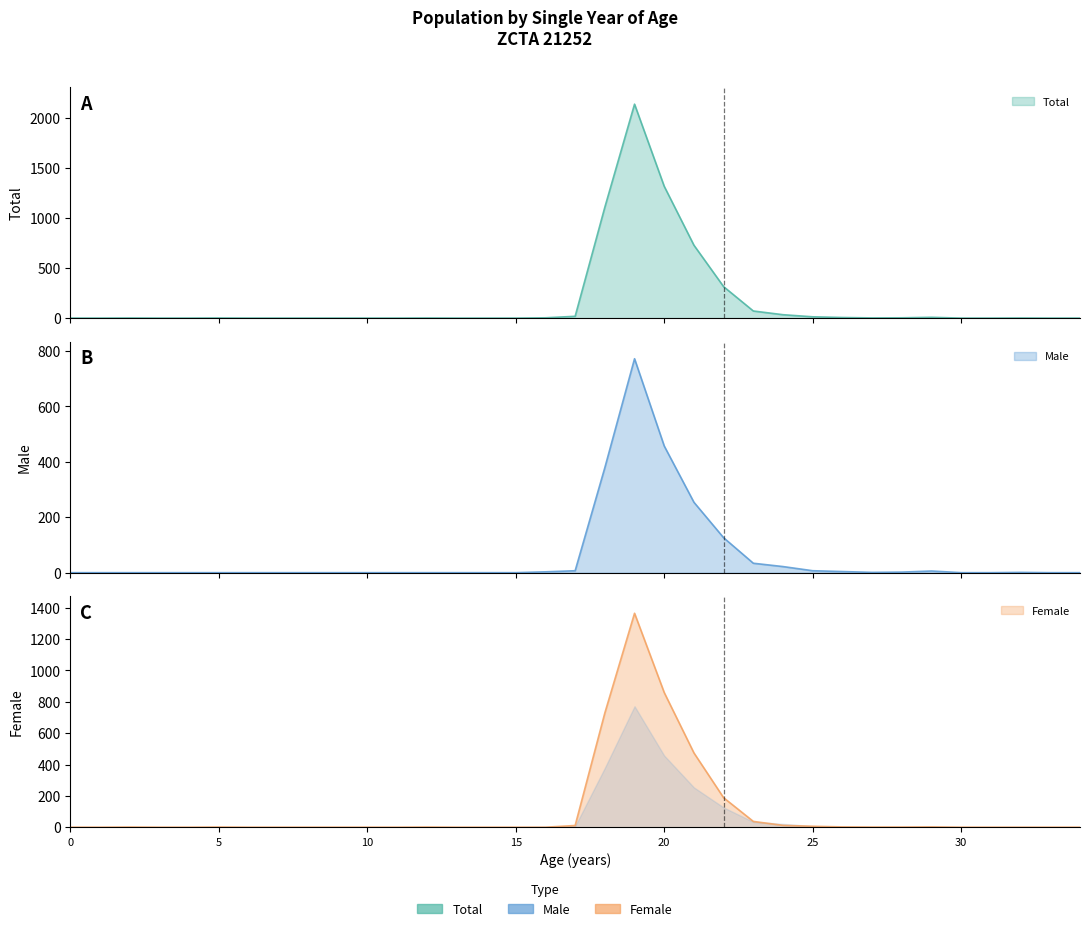

List the series in order of their peak value, lowest first.

Male, Female, Total